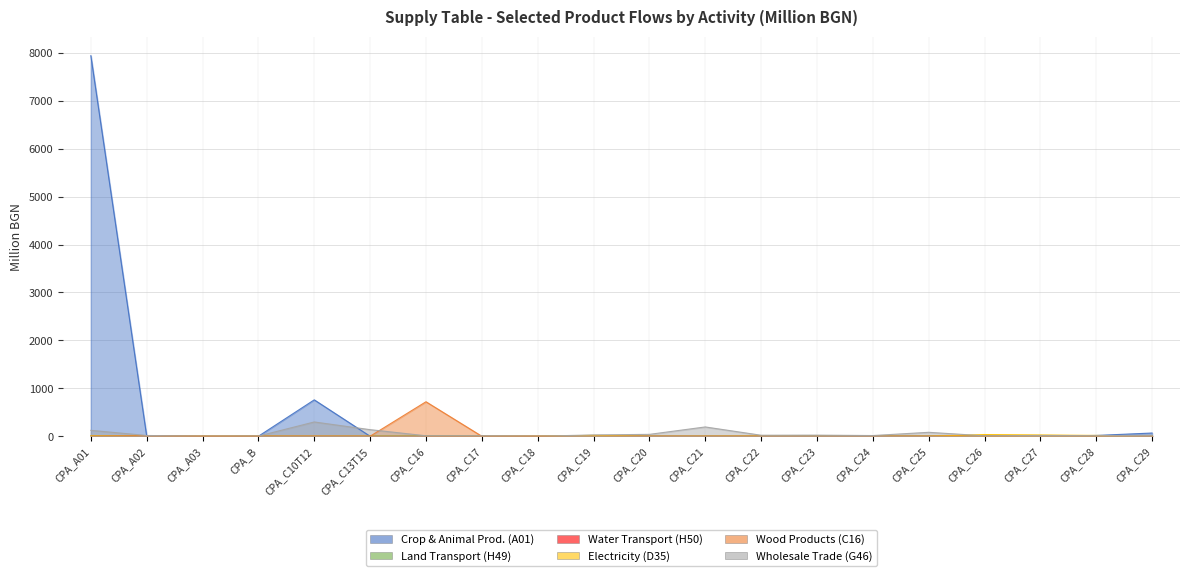

What is the spread (max minus min) of values at CPA_C29?

66.6